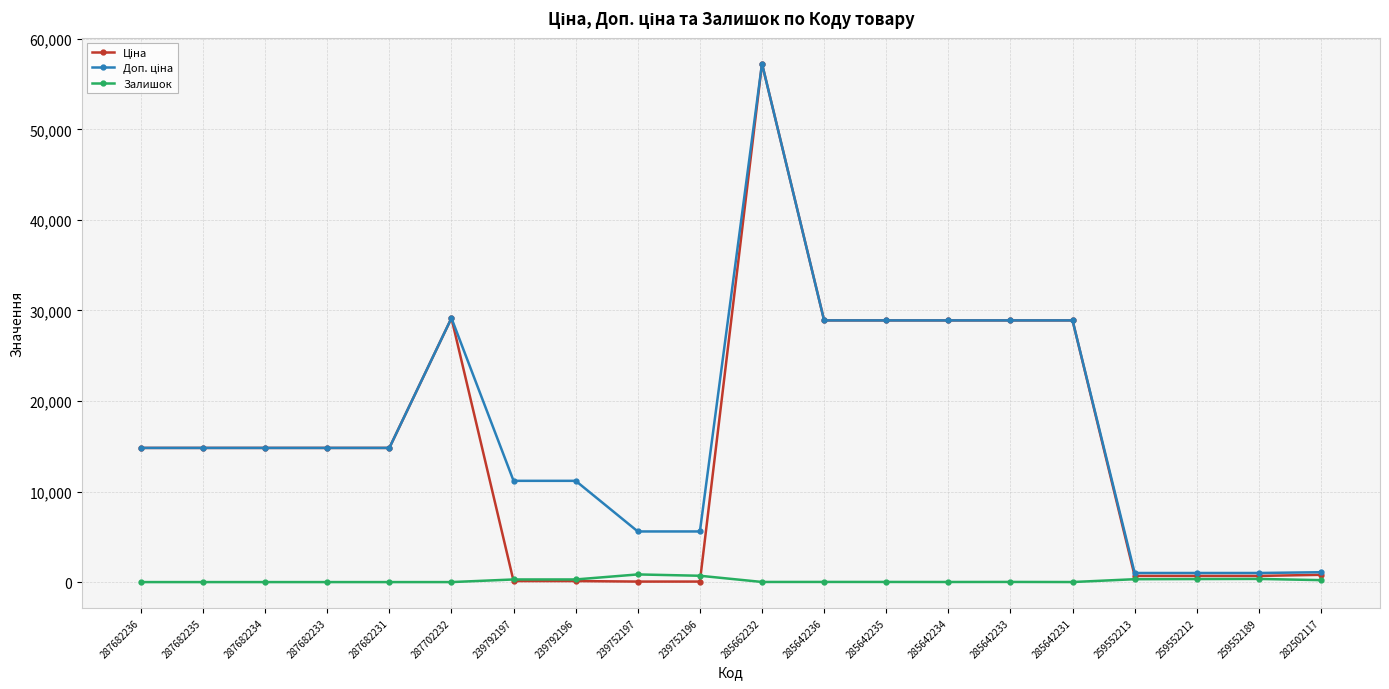

Which category has the highest value across all series?

285662232